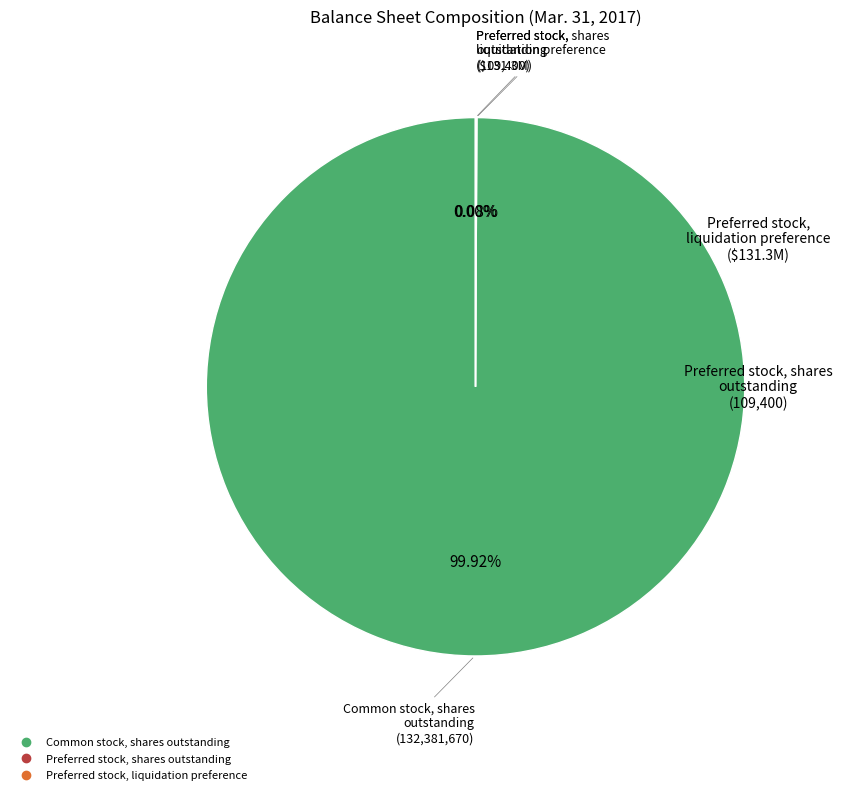

Which category has the biggest portion of the pie?

Common stock, shares outstanding